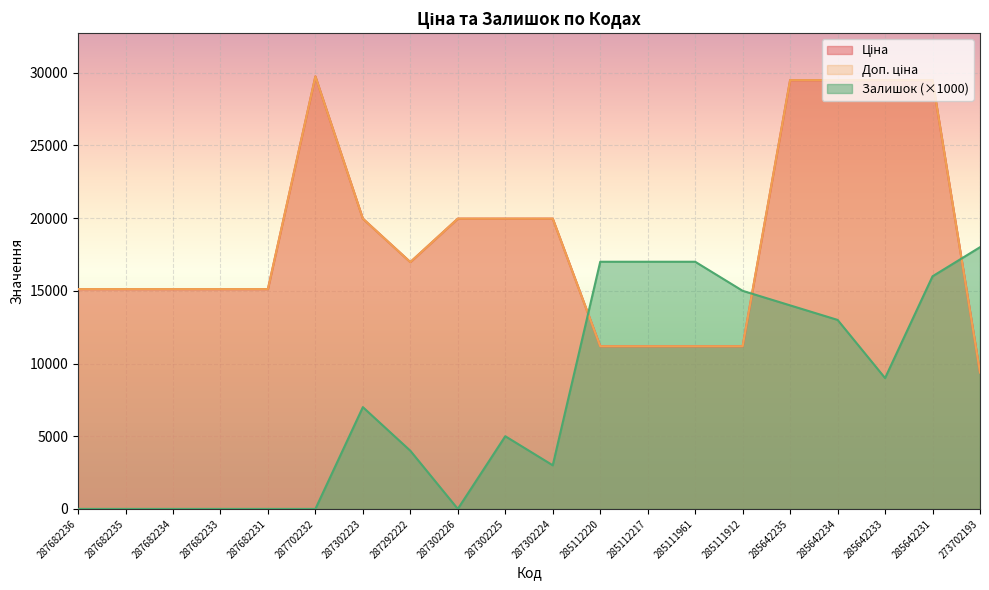

The value of Залишок at 285111961 is 17000.0. True or false?

True